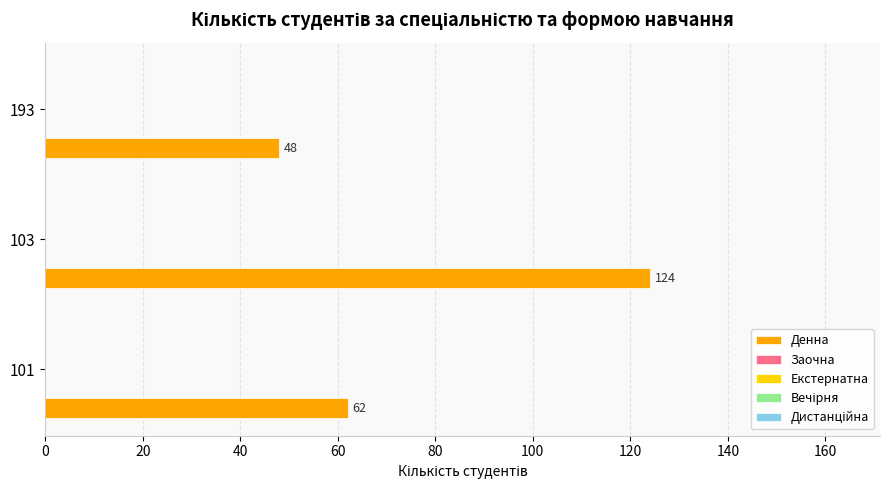

Count the values in the range 48 to 124.

3